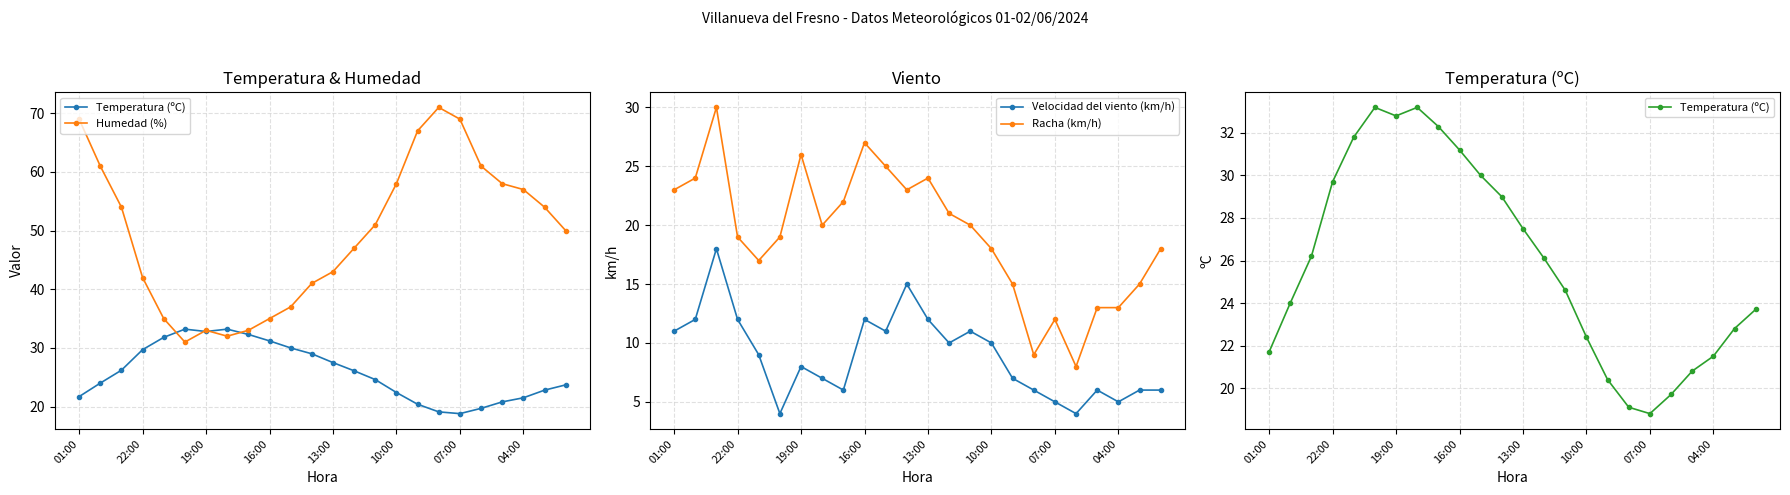

Between 8 and 13, which is larger?

8